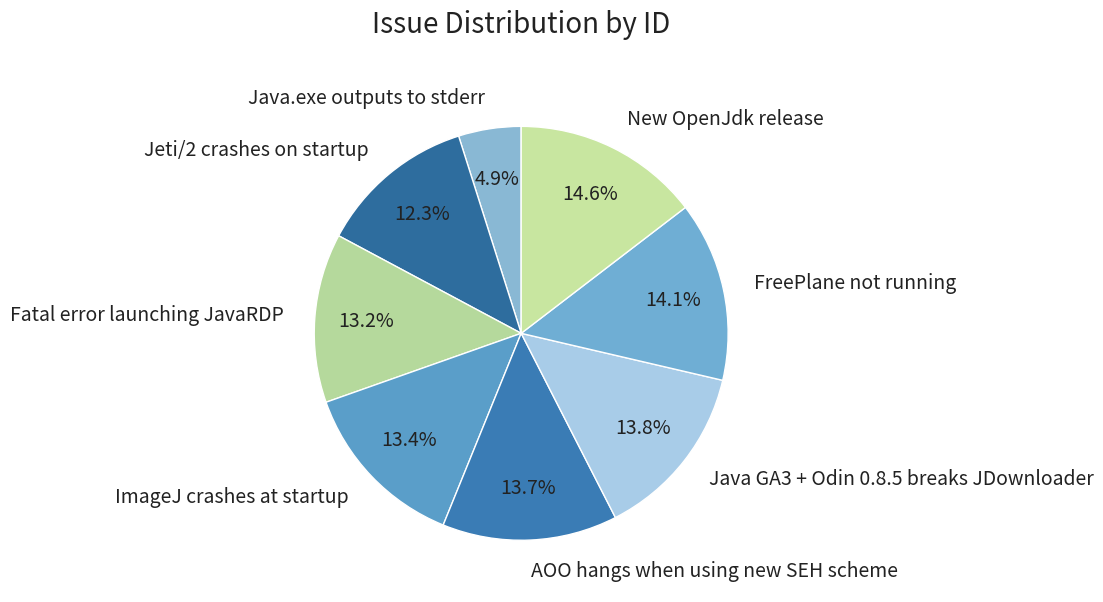

What is the smallest slice in the pie chart?

Java.exe outputs to stderr